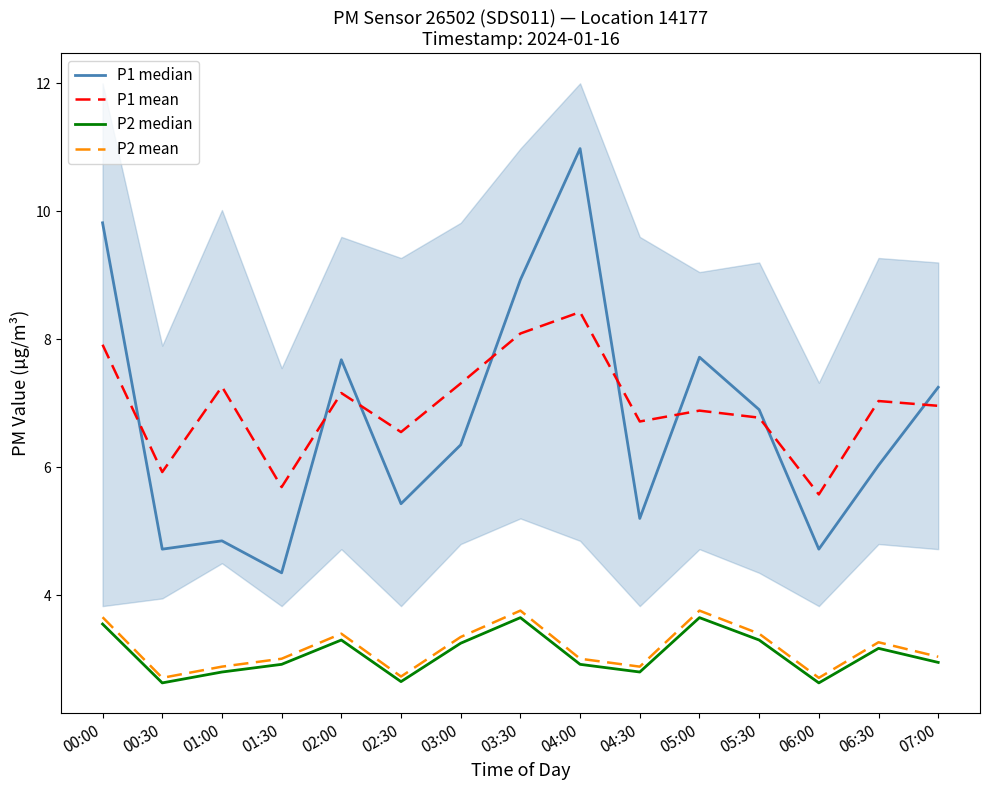

What is the sum of all P2 median values?

46.2